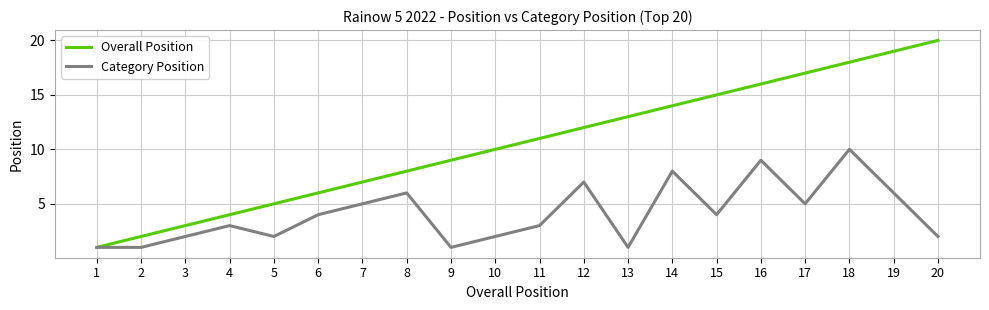

Is this an area chart (filled region under the line)?

No